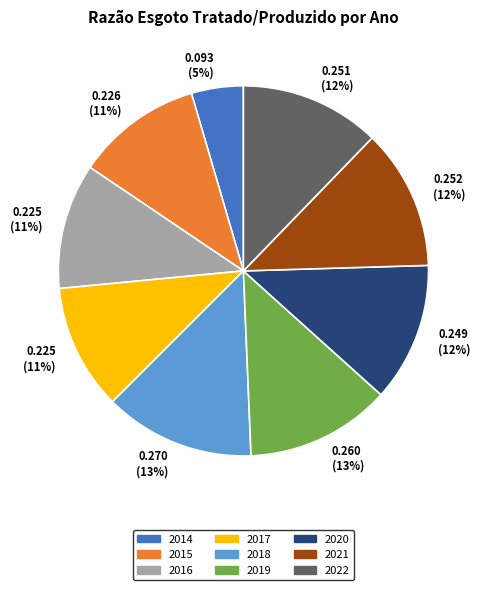

How many segments does this pie chart have?

9